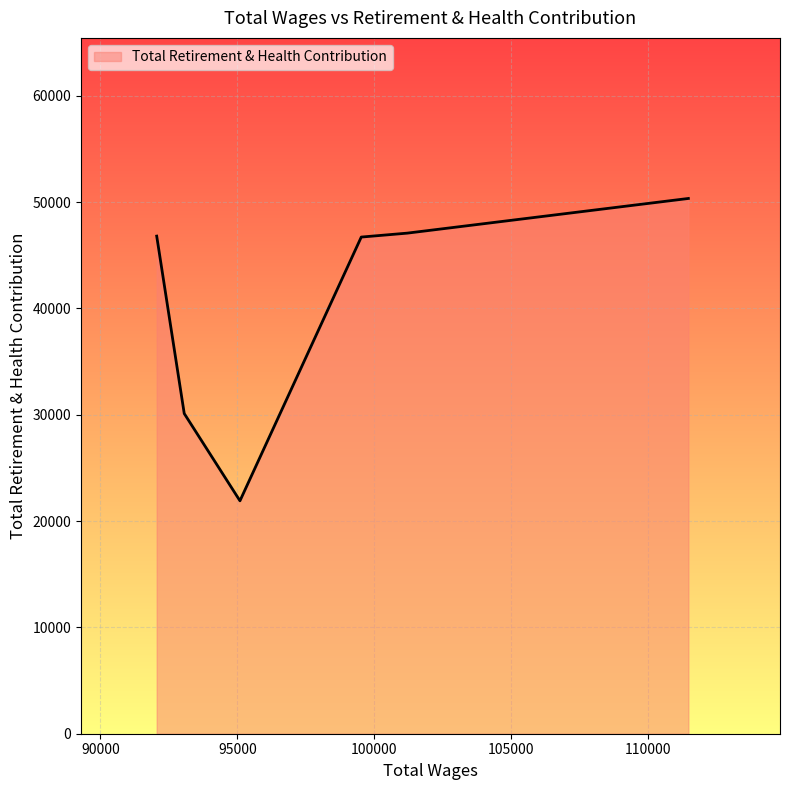

What is the greatest value displayed?

50349